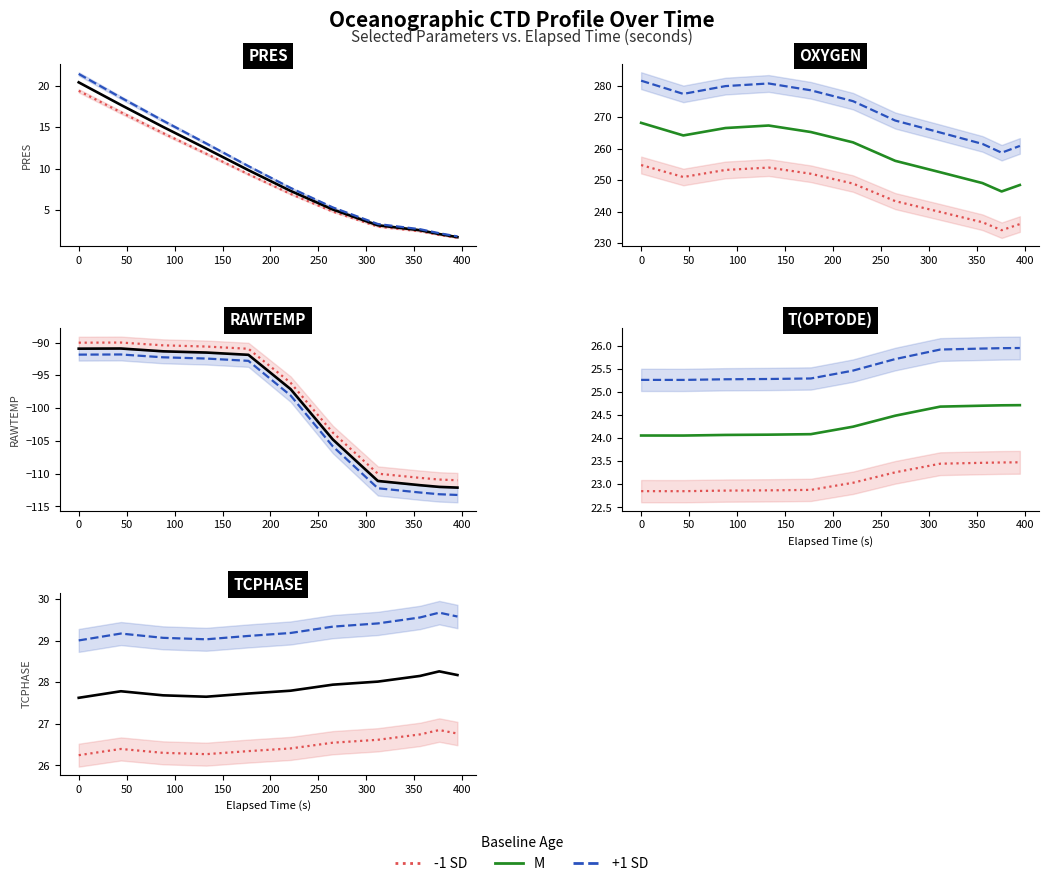

What is the label of the 8th point from the left?

300